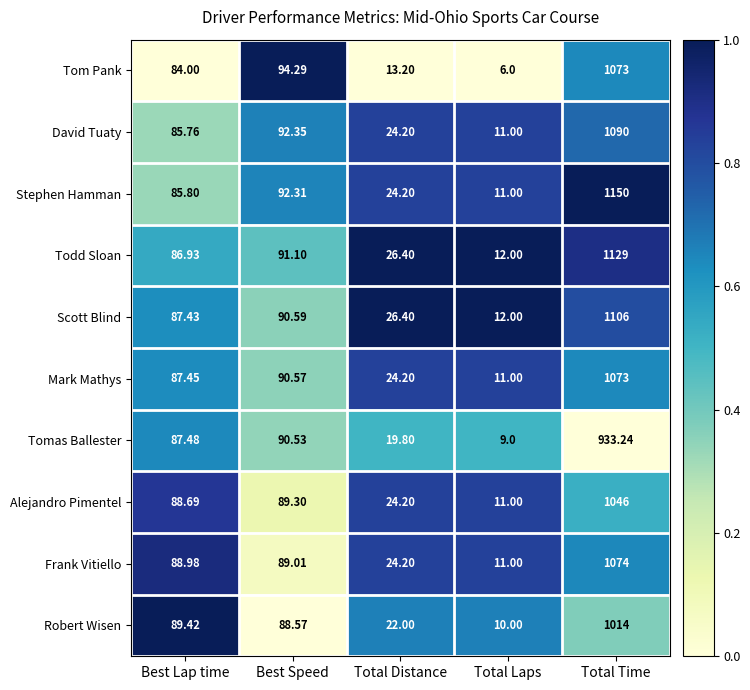

Rank the series at Best Lap time from lowest to highest value.

Tom Pank, David Tuaty, Stephen Hamman, Todd Sloan, Scott Blind, Mark Mathys, Tomas Ballester, Alejandro Pimentel, Frank Vitiello, Robert Wisen